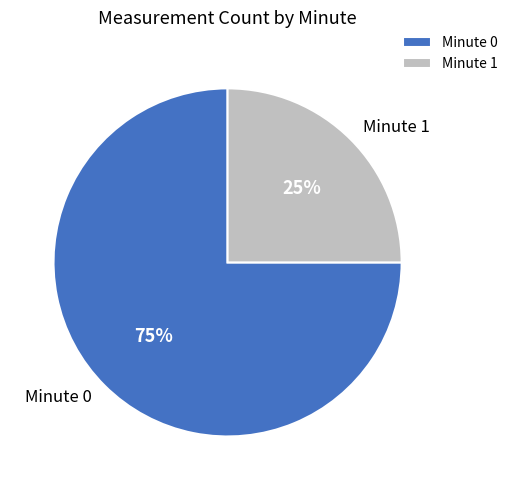

True or false: Minute 0 accounts for 69% of the total.

False